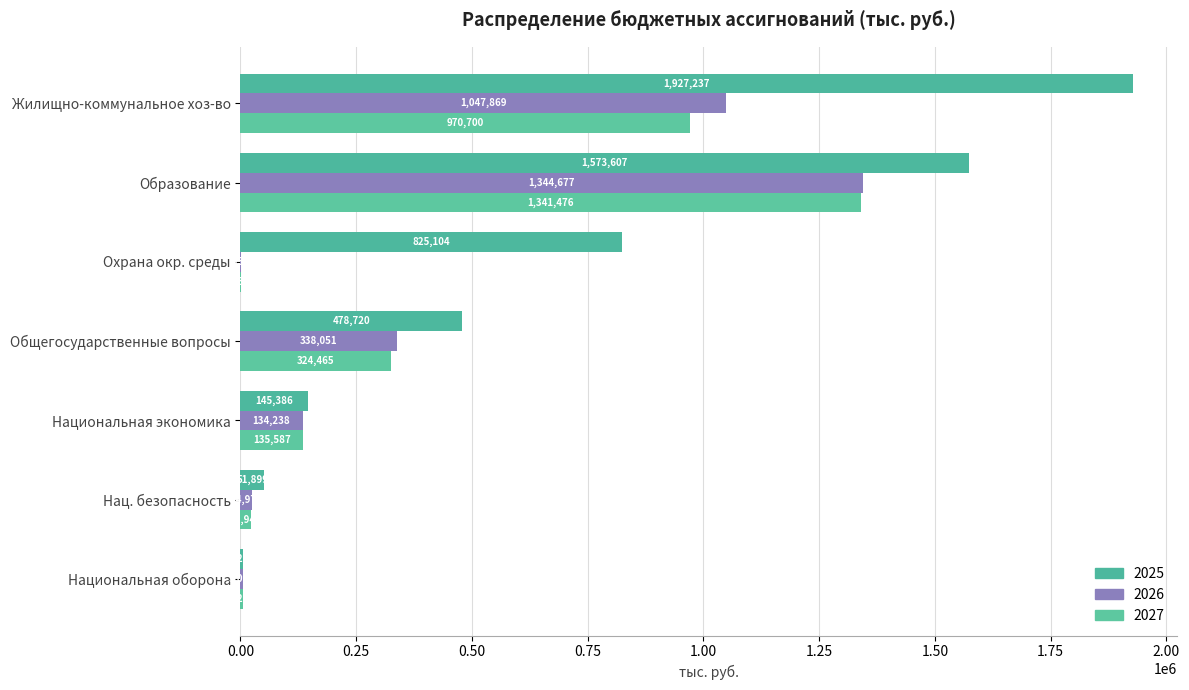

Which category has the lowest value in the 2027 series?

Охрана окр. среды